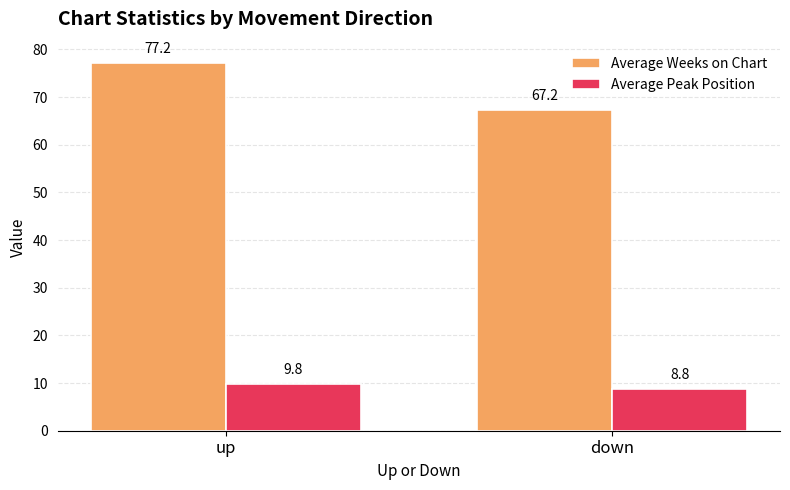

Reading left to right, extract all data points from this chart.

Average Weeks on Chart: up=77.2	down=67.2
Average Peak Position: up=9.8	down=8.8